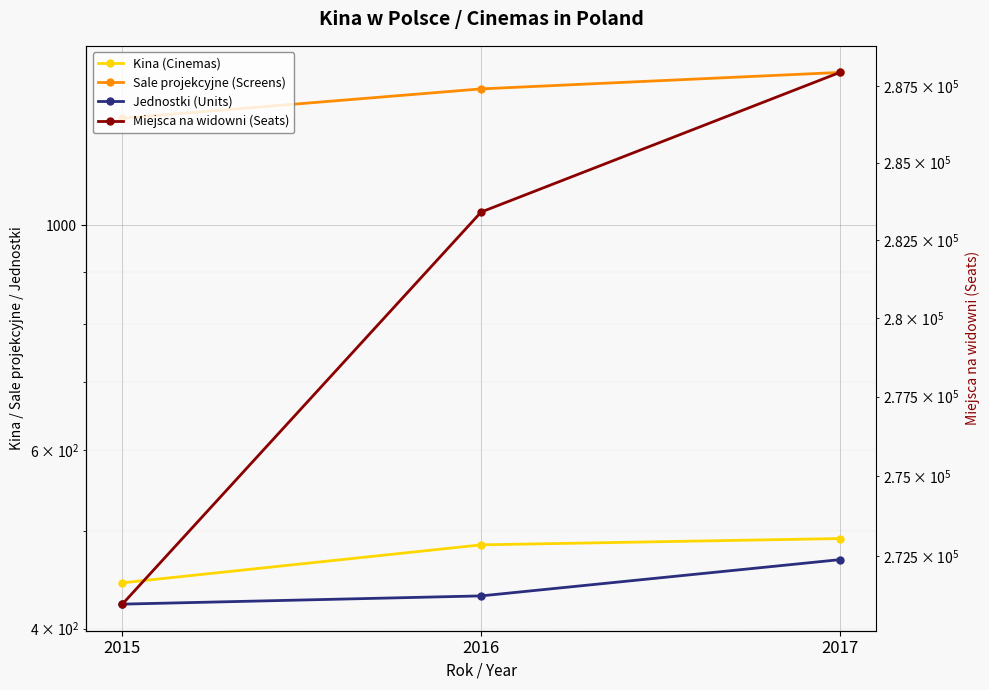

How many values in the Miejsca na widowni (Seats) series are below 283400?

1